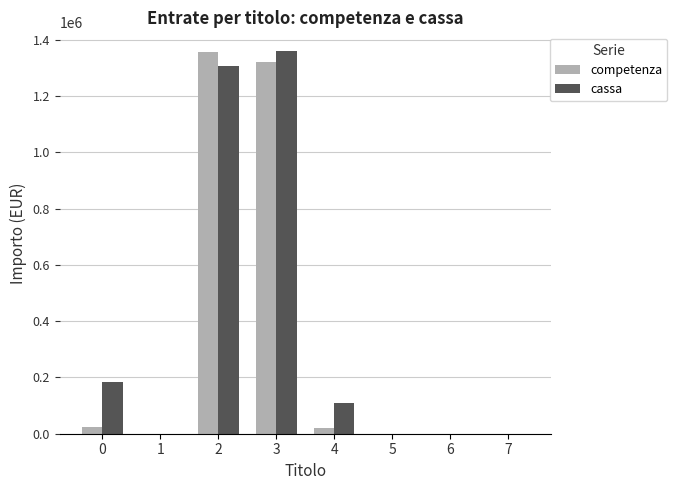

How many groups of bars are there?

8